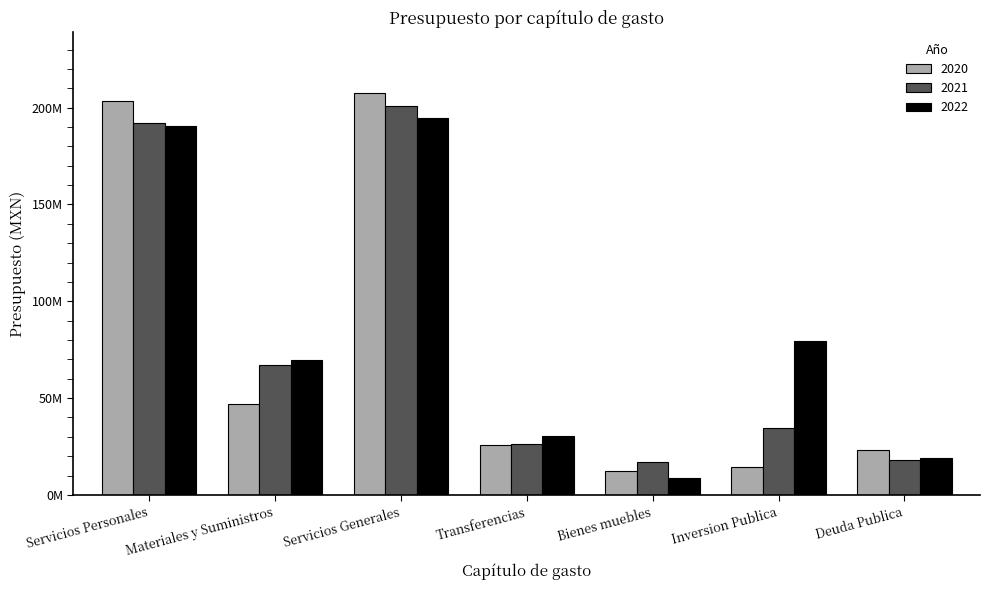

Are the bars horizontal?

No